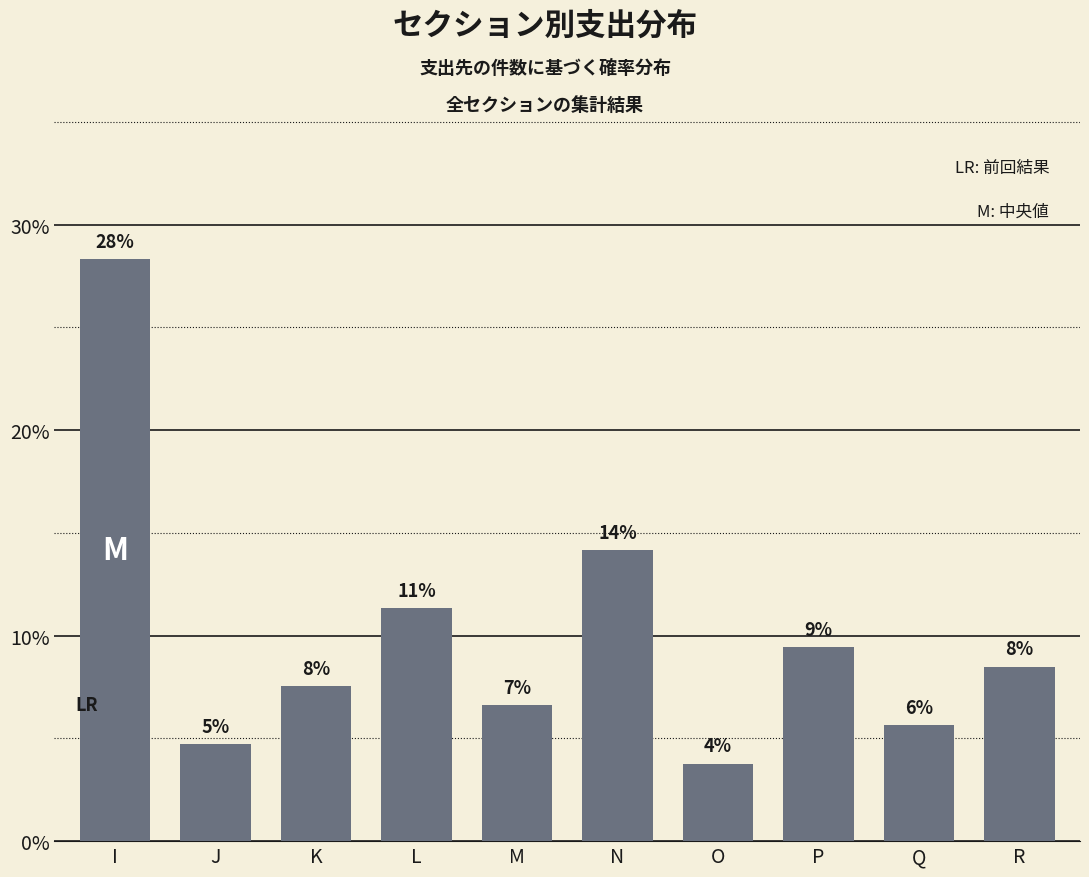

List the labels in order of value, smallest first.

O, J, Q, M, K, R, P, L, N, I